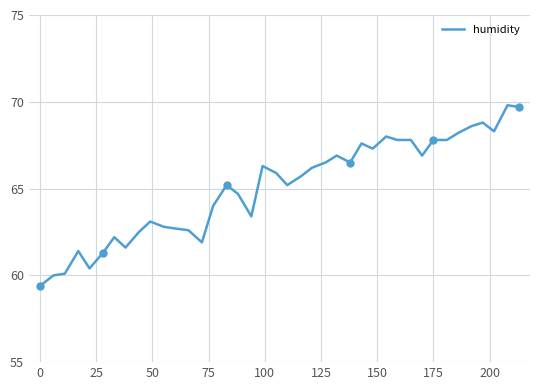

The humidity series shows 96.9 at 175. True or false?

False